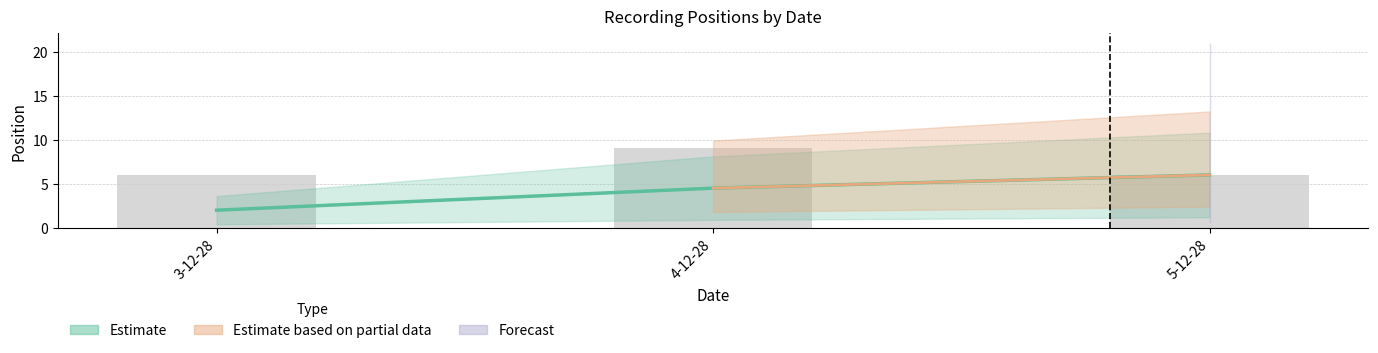

What is the greatest value displayed?

6